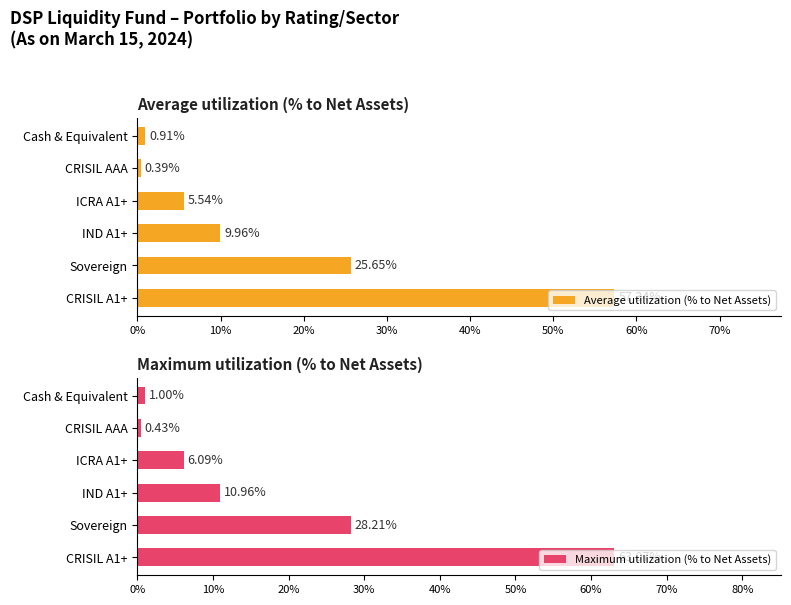

How many bars are there in each group?

2